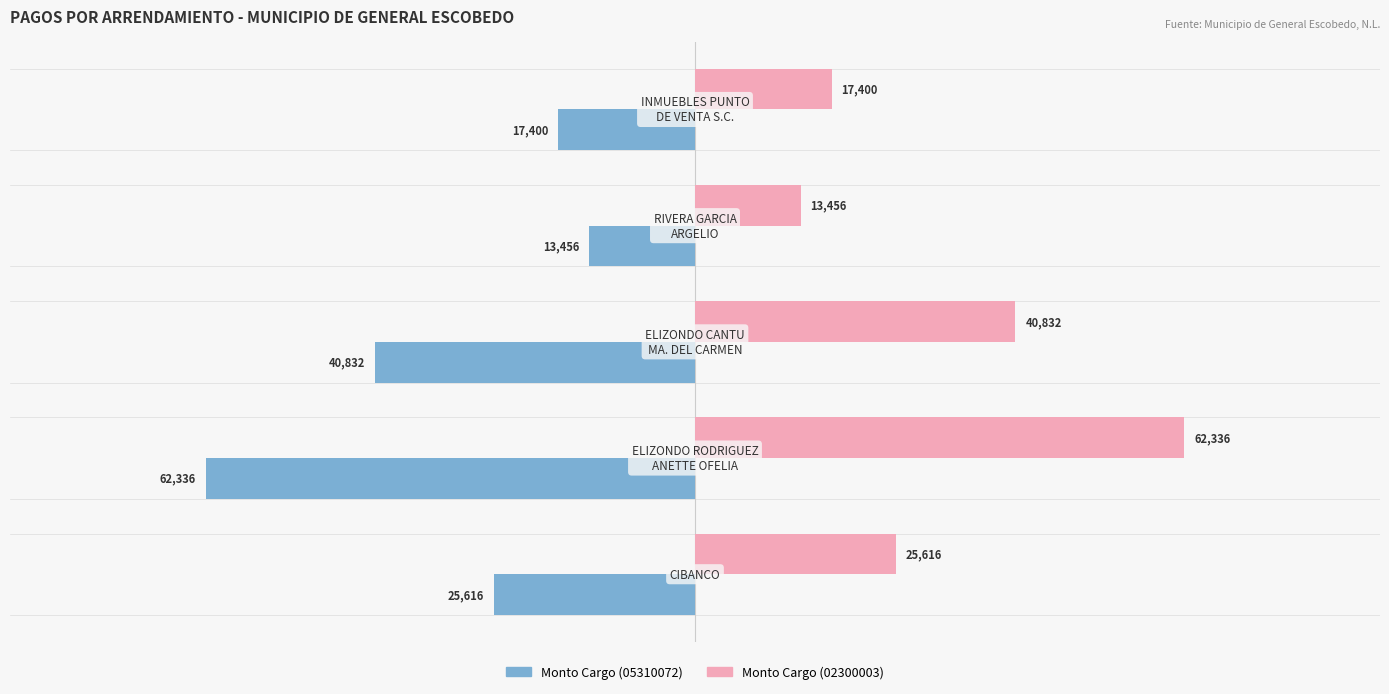

What is the greatest value displayed?

62336.2